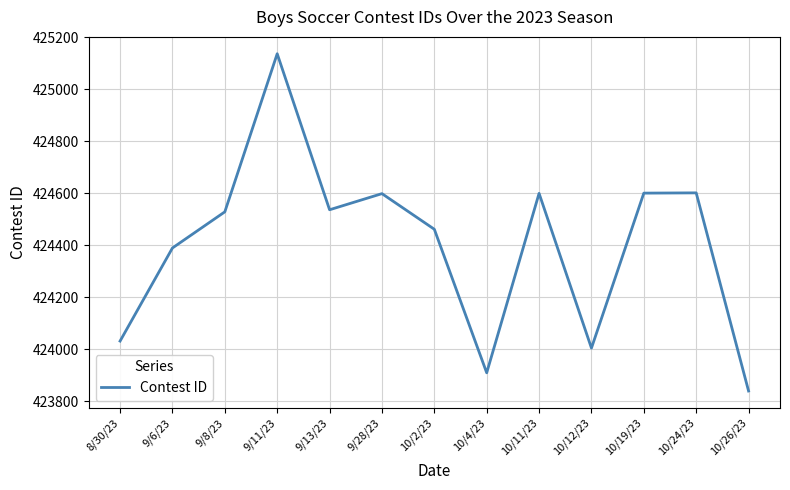

Approximately how many times larger is the value at 10/4/23 compared to 10/11/23?

1.0